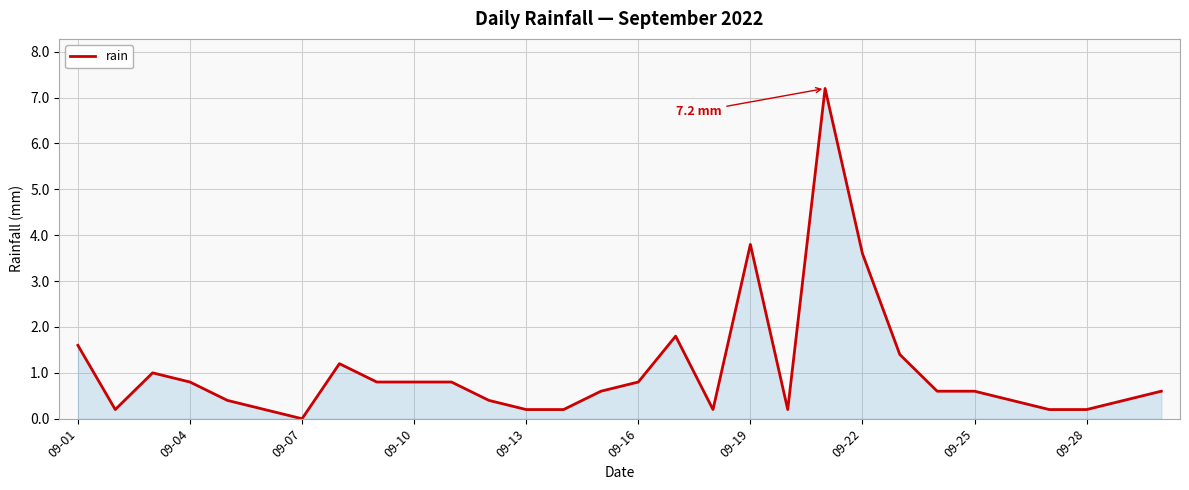

What is the greatest value displayed?

7.2